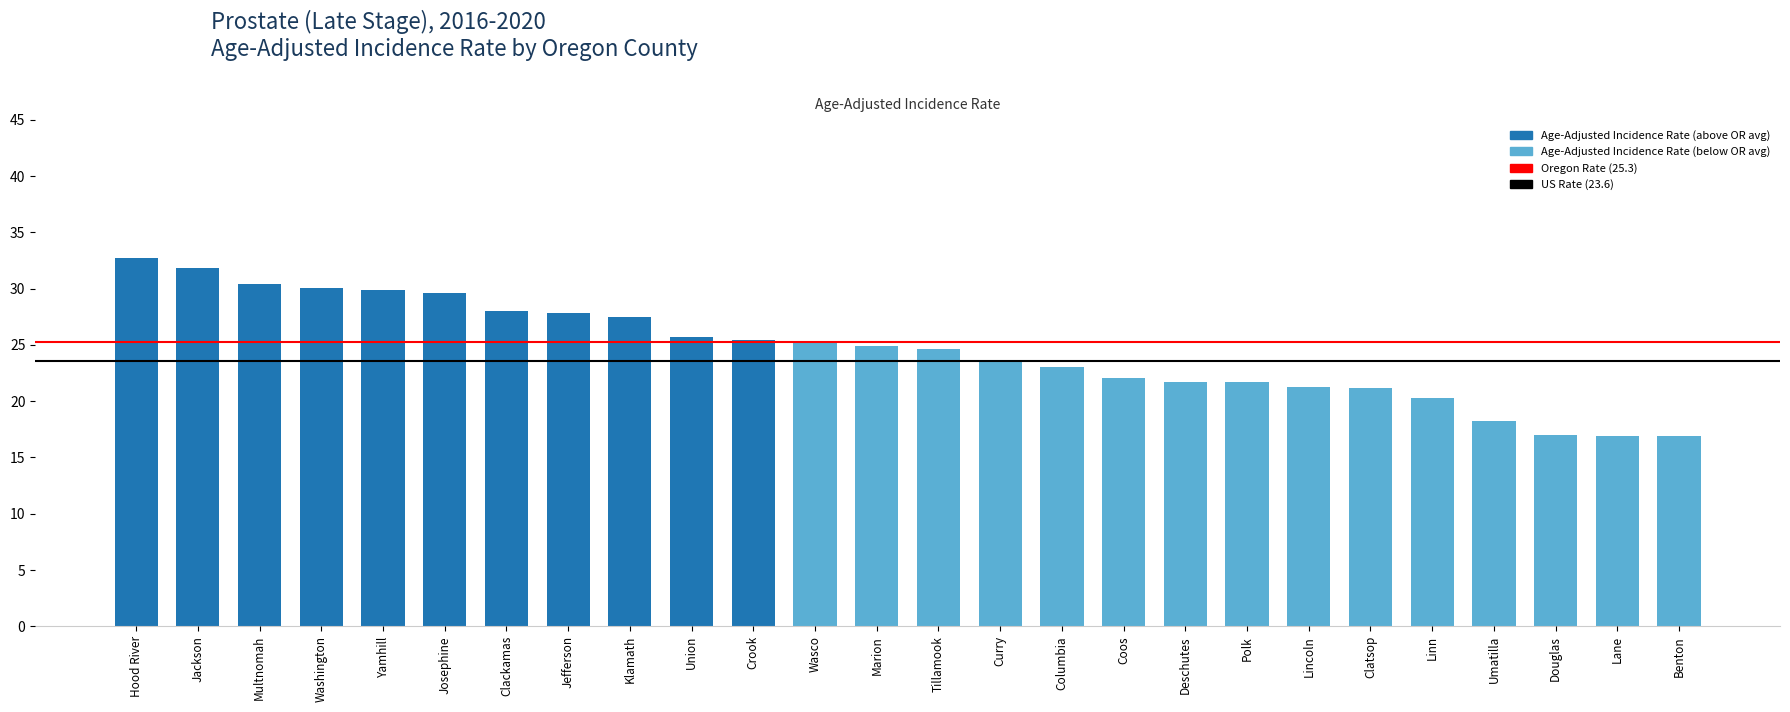

What is the difference between the values at Deschutes and Union?

4.0